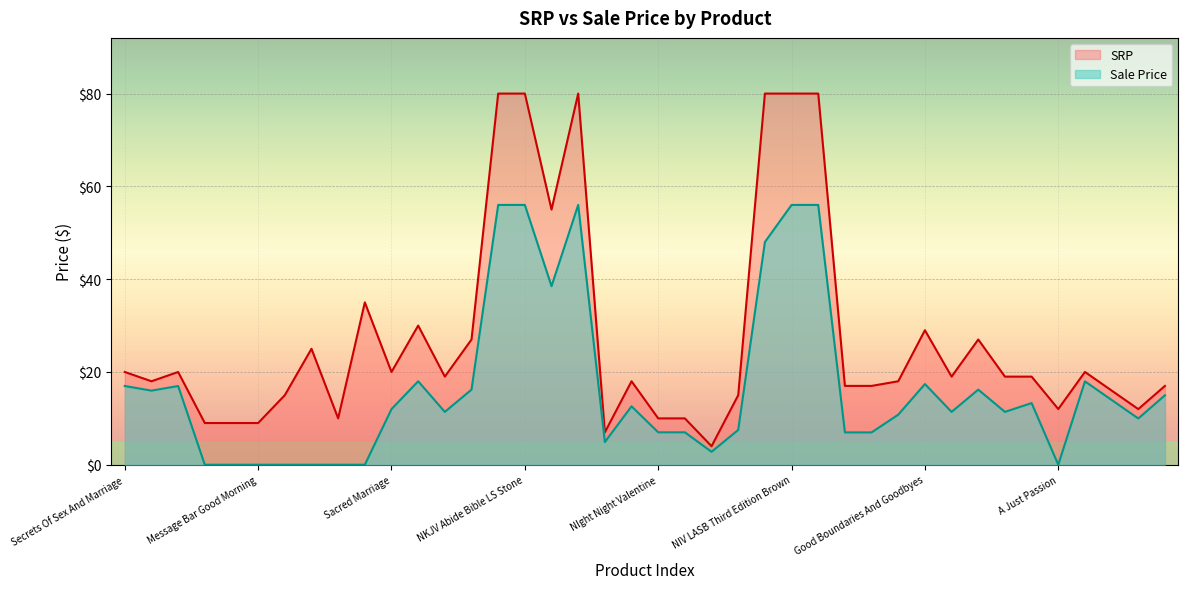

The Sale Price series shows 9.6 at Mulberry Hollow. True or false?

False